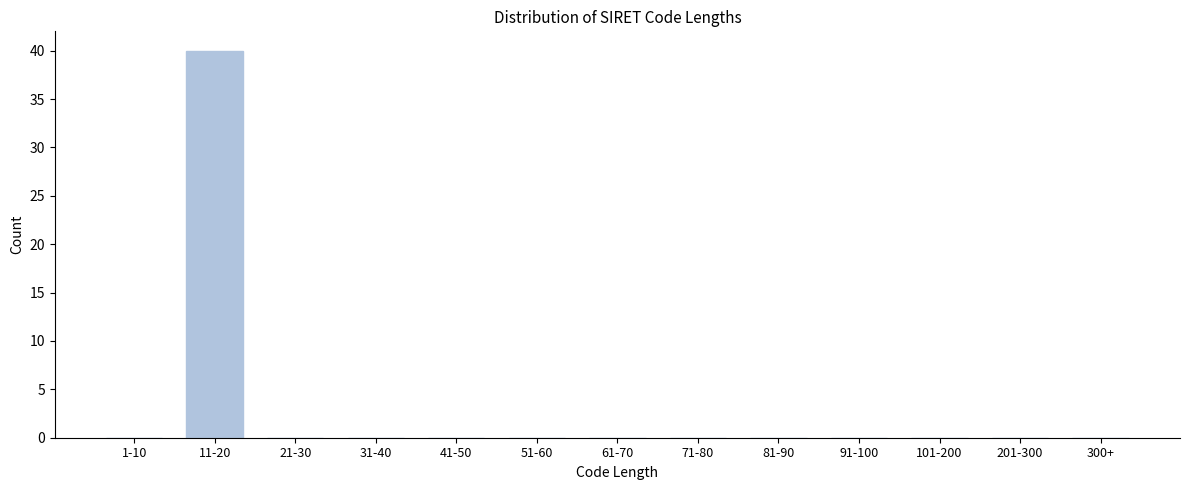

Reading left to right, extract all data points from this chart.

1-10=0	11-20=40	21-30=0	31-40=0	41-50=0	51-60=0	61-70=0	71-80=0	81-90=0	91-100=0	101-200=0	201-300=0	300+=0